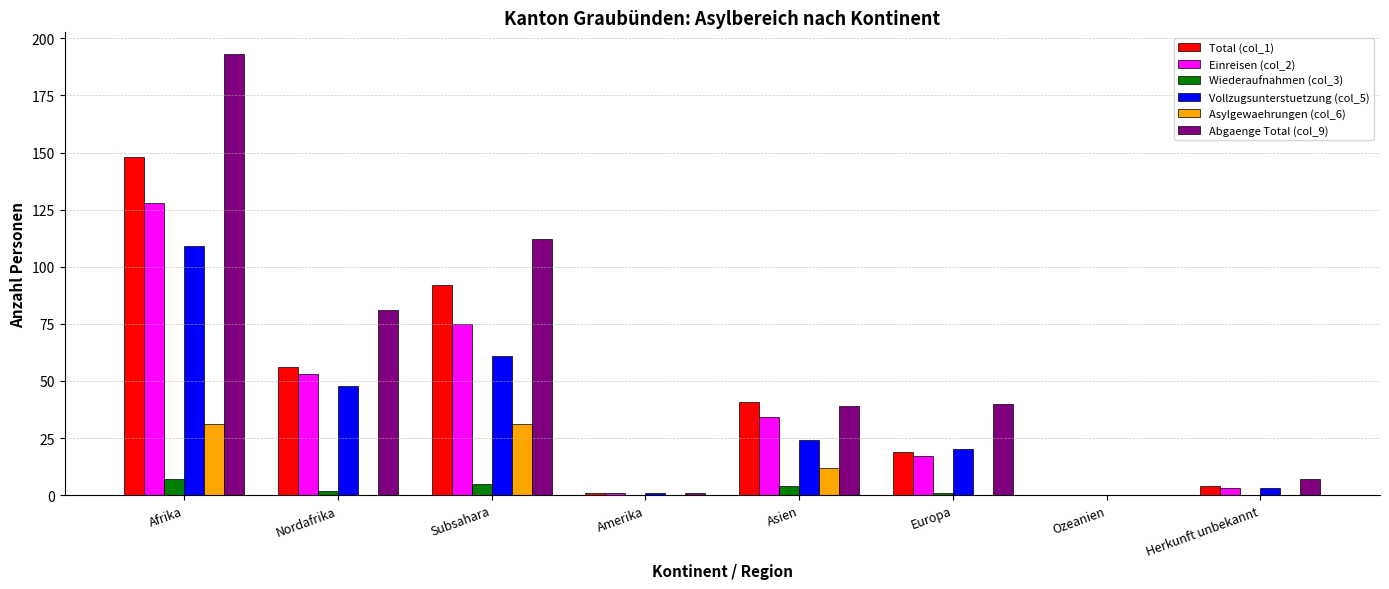

Is the value of Abgaenge Total (col_9) at Ozeanien greater than the value of Einreisen (col_2) at Asien?

No